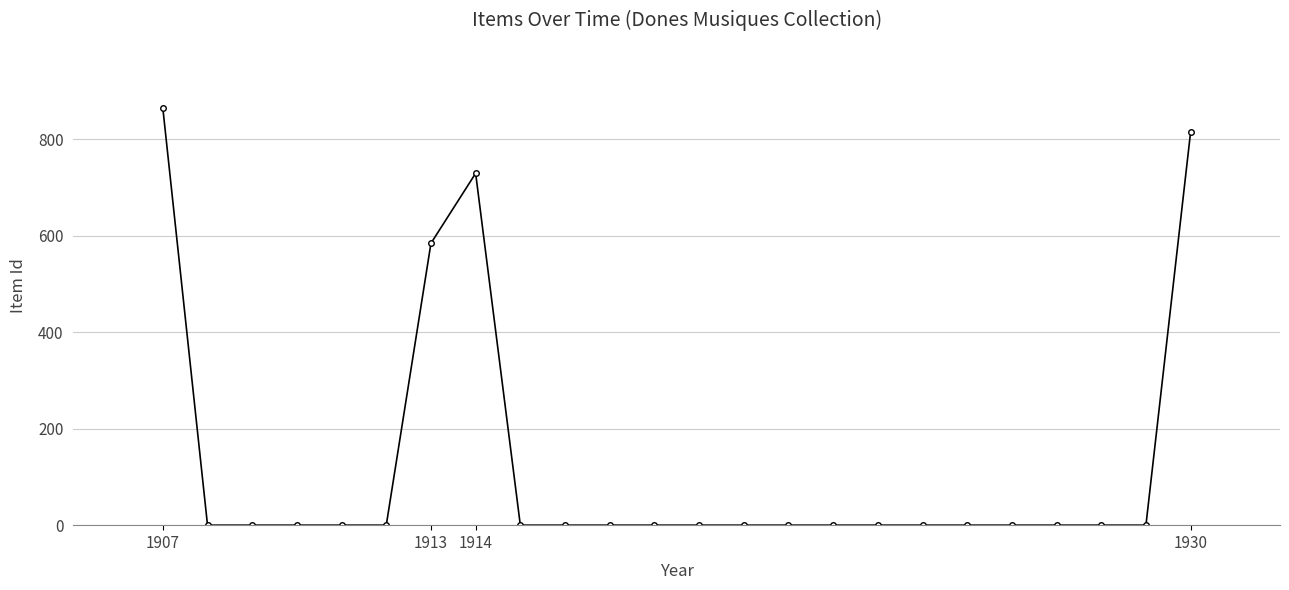

What is the greatest value displayed?

864